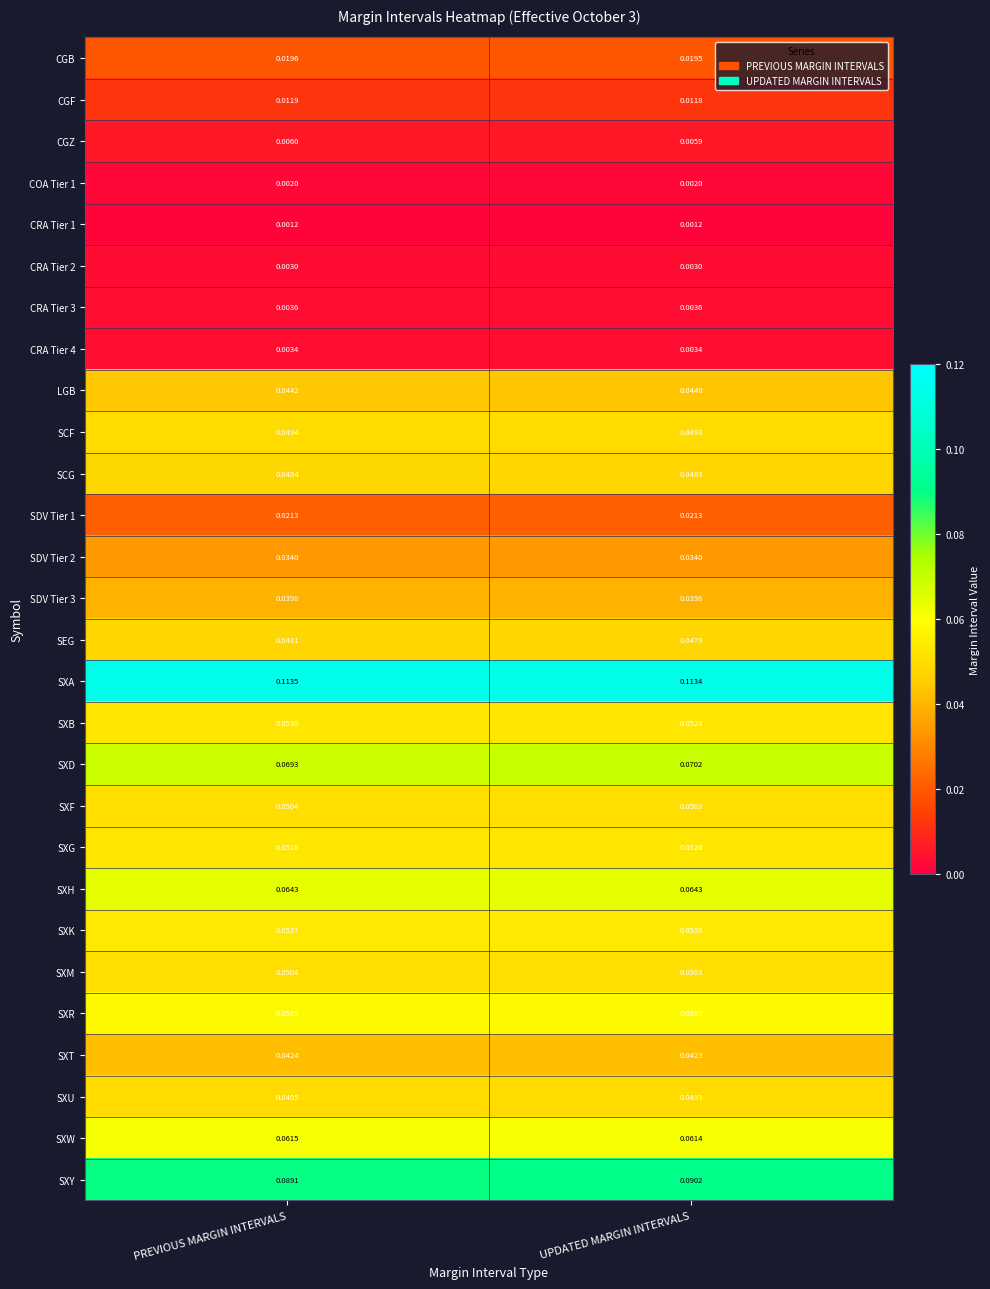

At which category does the chart reach its peak across all series?

PREVIOUS MARGIN INTERVALS